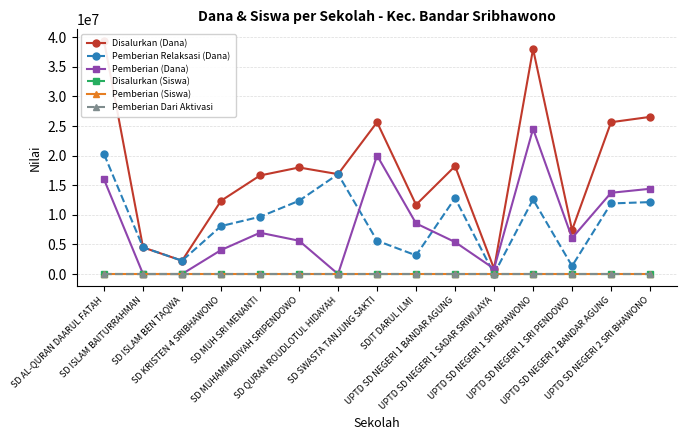

Where do Pemberian Relaksasi (Dana) and Pemberian (Siswa) first cross each other?

UPTD SD NEGERI 1 BANDAR AGUNG and UPTD SD NEGERI 1 SADAR SRIWIJAYA